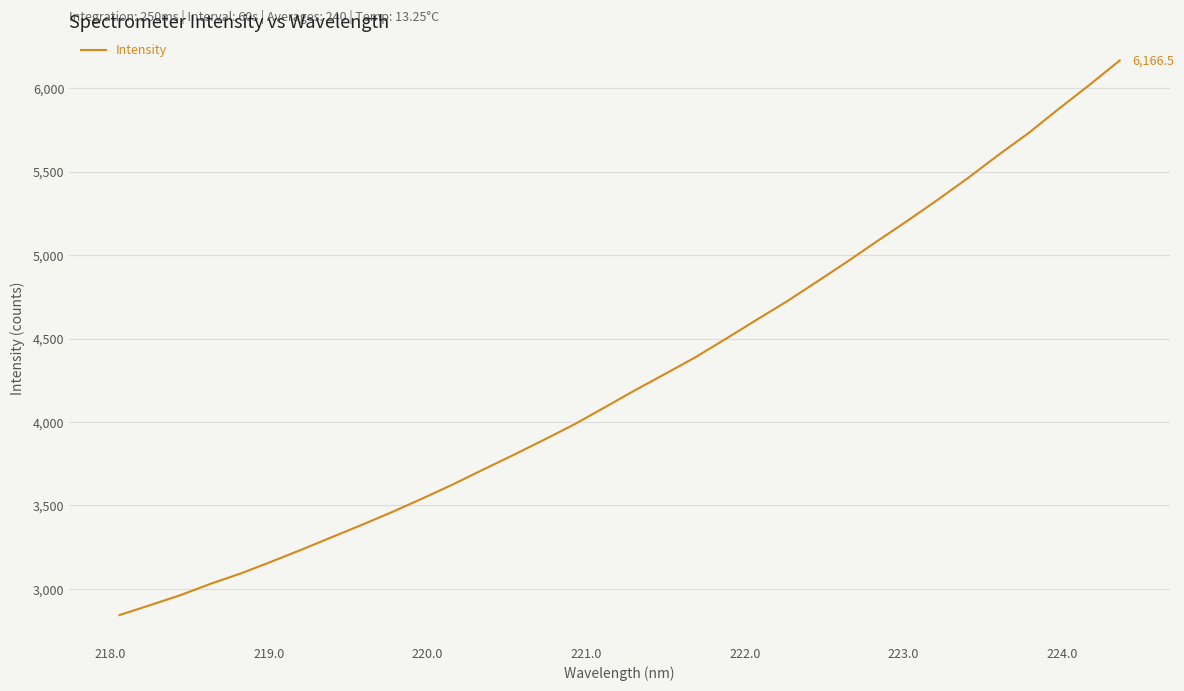

What is the smallest value displayed?

2842.0